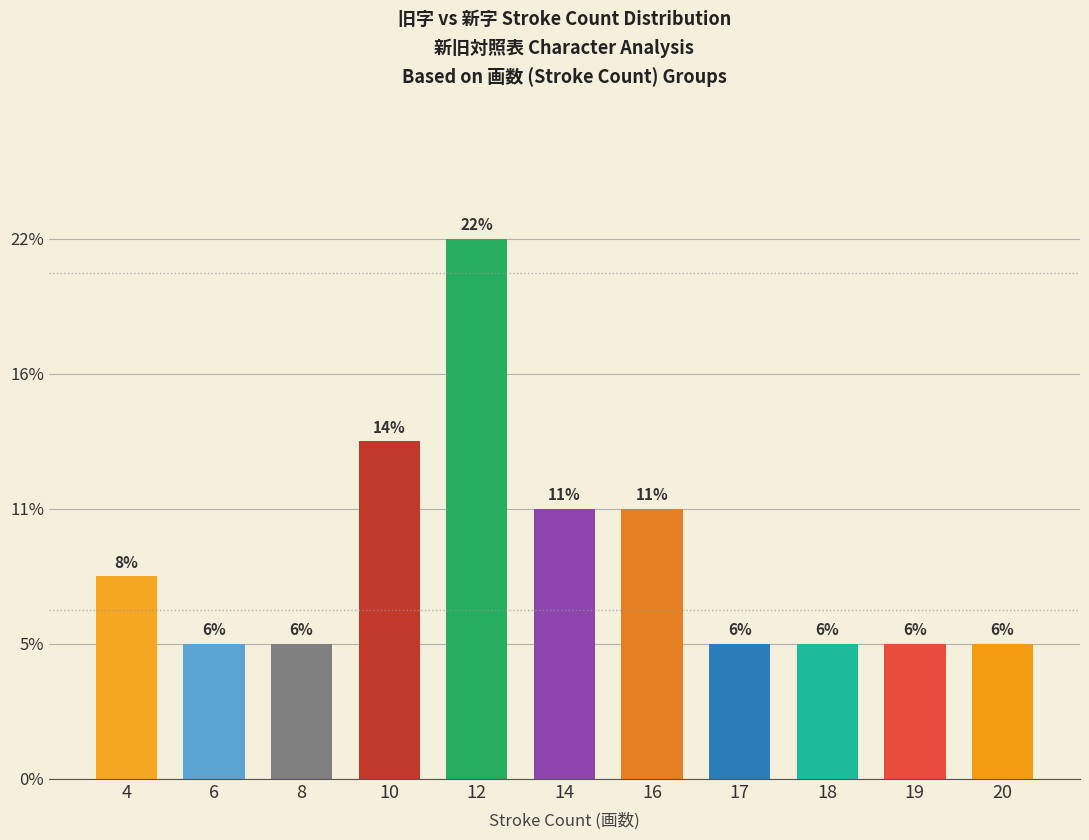

List the labels in order of value, largest first.

12, 10, 14, 16, 4, 6, 8, 17, 18, 19, 20